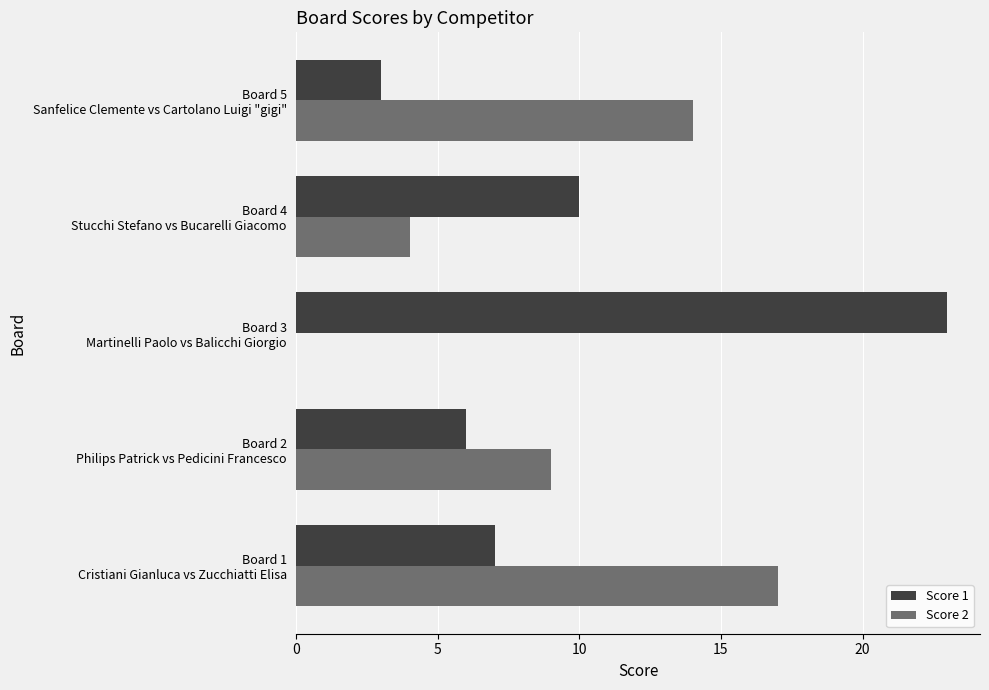

Which series has the largest total across all categories?

Score 1